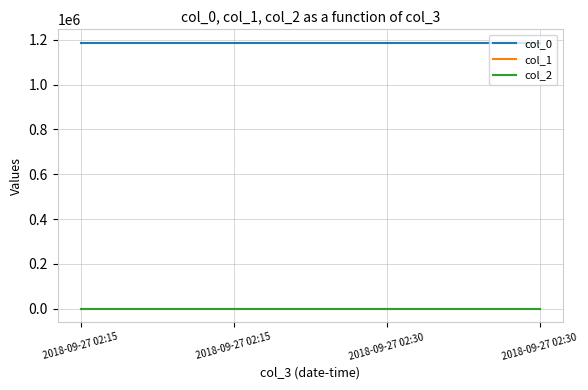

At which category is the sum across all series the highest?

2018-09-27 02:15